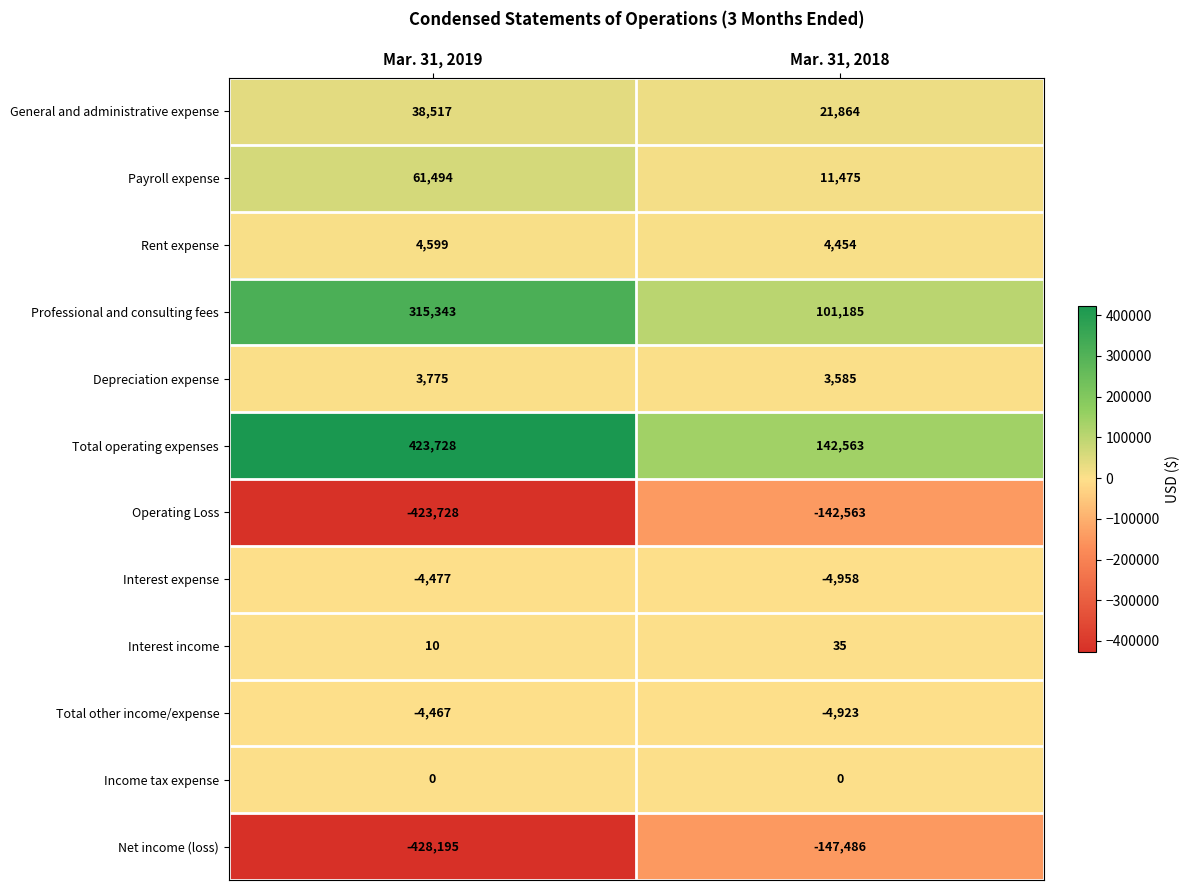

Reading left to right, transcribe all the data shown in this chart.

General and administrative expense: Mar. 31, 2019=38517	Mar. 31, 2018=21864
Payroll expense: Mar. 31, 2019=61494	Mar. 31, 2018=11475
Rent expense: Mar. 31, 2019=4599	Mar. 31, 2018=4454
Professional and consulting fees: Mar. 31, 2019=315343	Mar. 31, 2018=101185
Depreciation expense: Mar. 31, 2019=3775	Mar. 31, 2018=3585
Total operating expenses: Mar. 31, 2019=423728	Mar. 31, 2018=142563
Operating Loss: Mar. 31, 2019=-423728	Mar. 31, 2018=-142563
Interest expense: Mar. 31, 2019=-4477	Mar. 31, 2018=-4958
Interest income: Mar. 31, 2019=10	Mar. 31, 2018=35
Total other income/expense: Mar. 31, 2019=-4467	Mar. 31, 2018=-4923
Income tax expense: Mar. 31, 2019=0	Mar. 31, 2018=0
Net income (loss): Mar. 31, 2019=-428195	Mar. 31, 2018=-147486